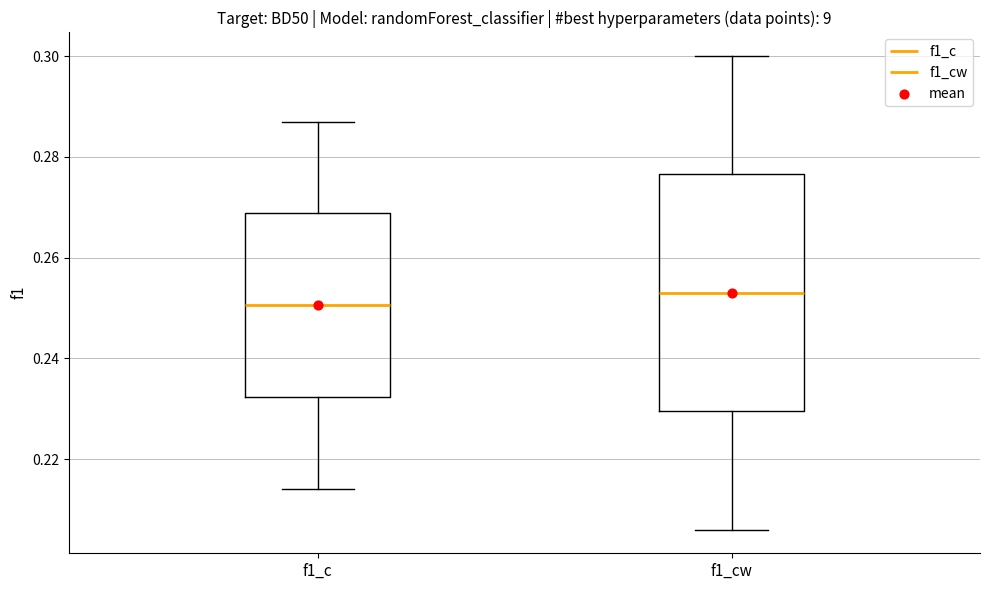

Which box's median line is the highest?

f1_cw